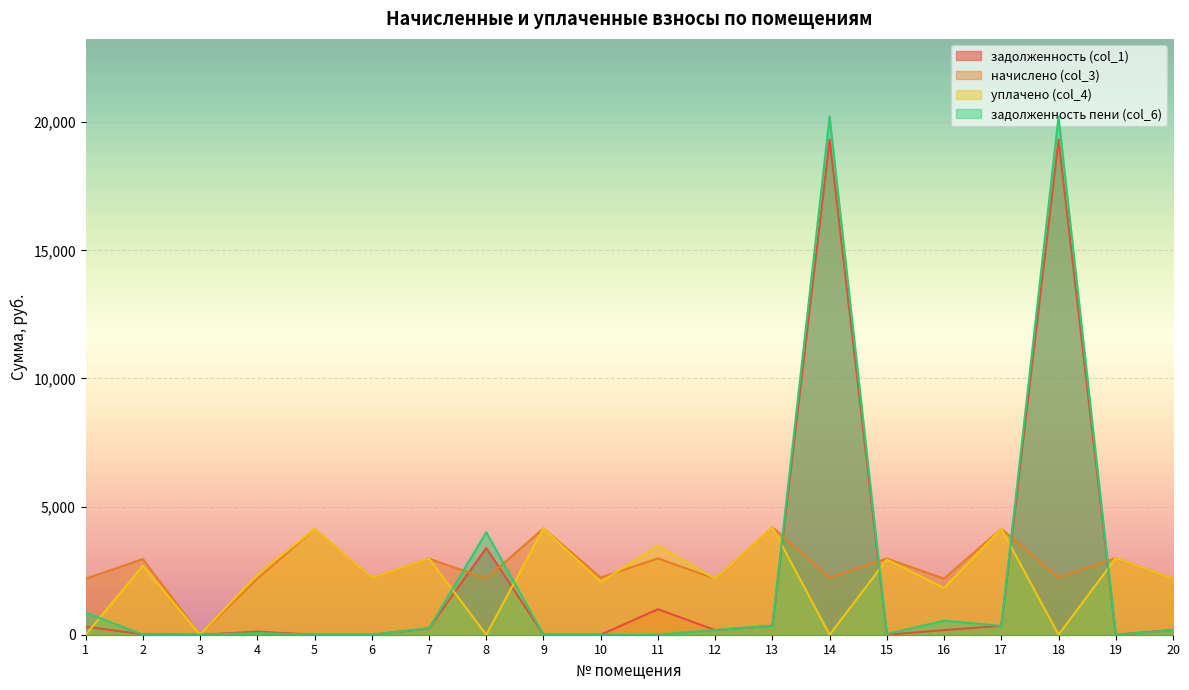

At which category does начислено (col_3) reach its first local peak?

2